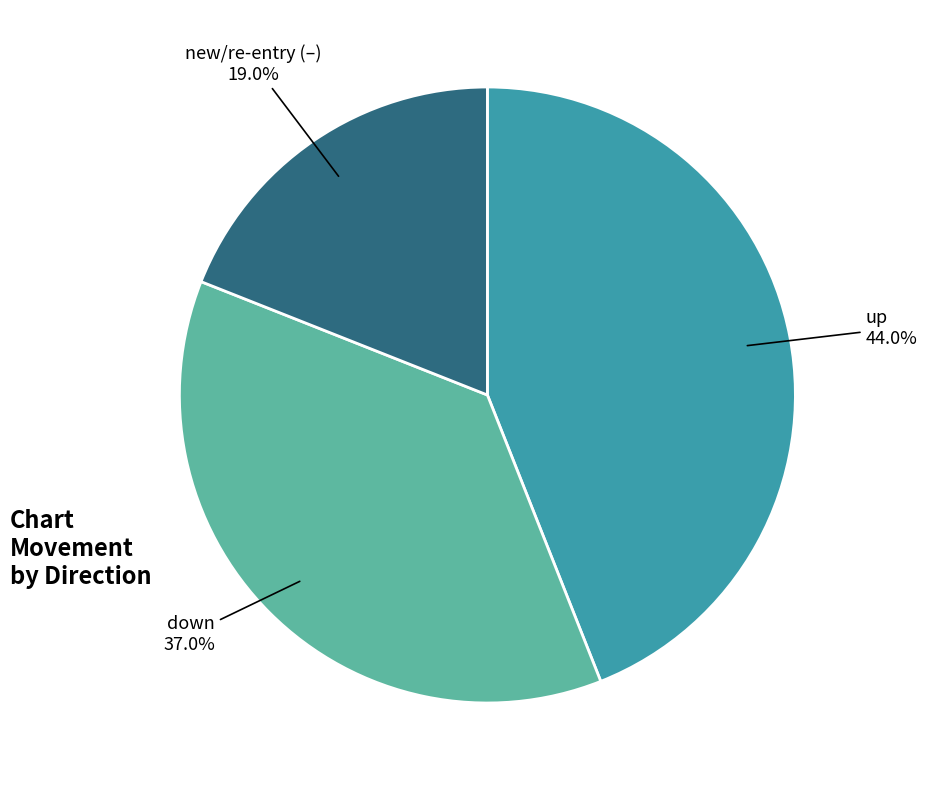

Count the number of slices in the pie.

3